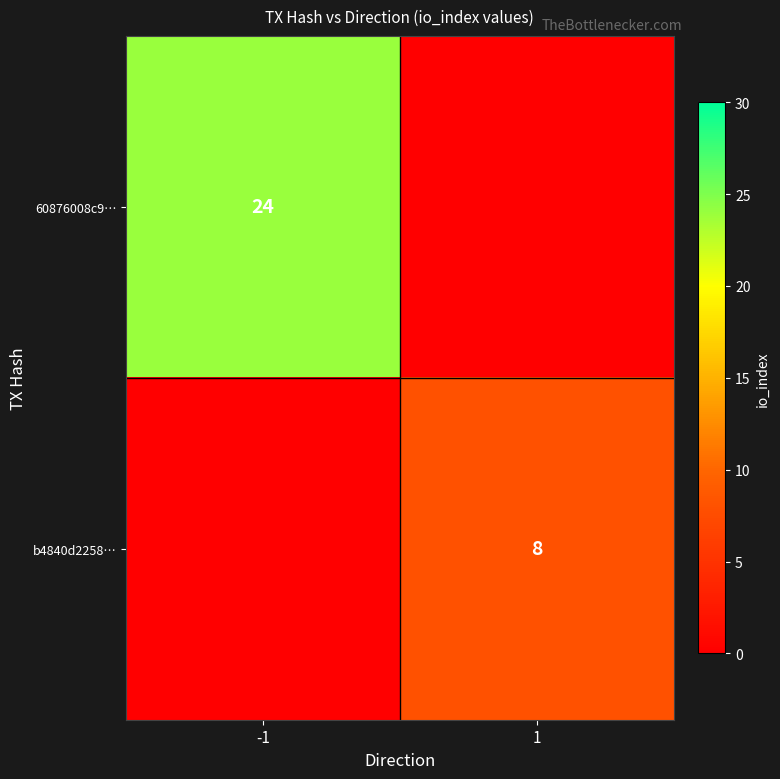

At which category is the sum across all series the highest?

-1